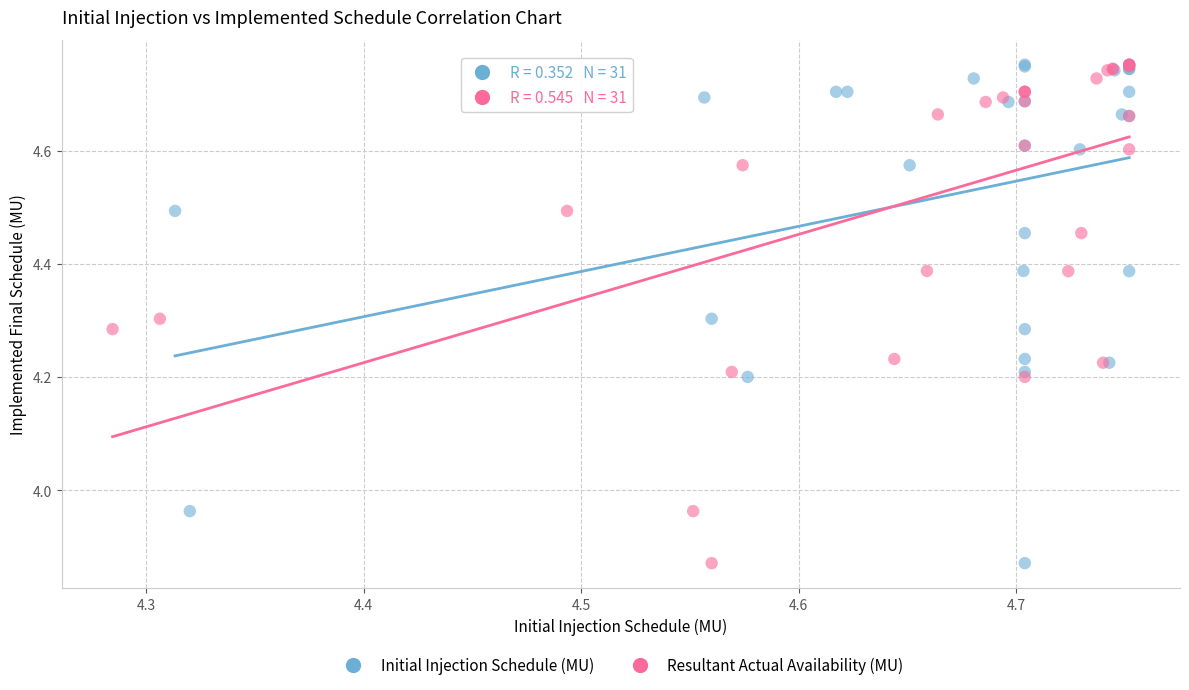

What are all the series names shown in the legend?

Initial Injection Schedule (MU), Resultant Actual Availability (MU)